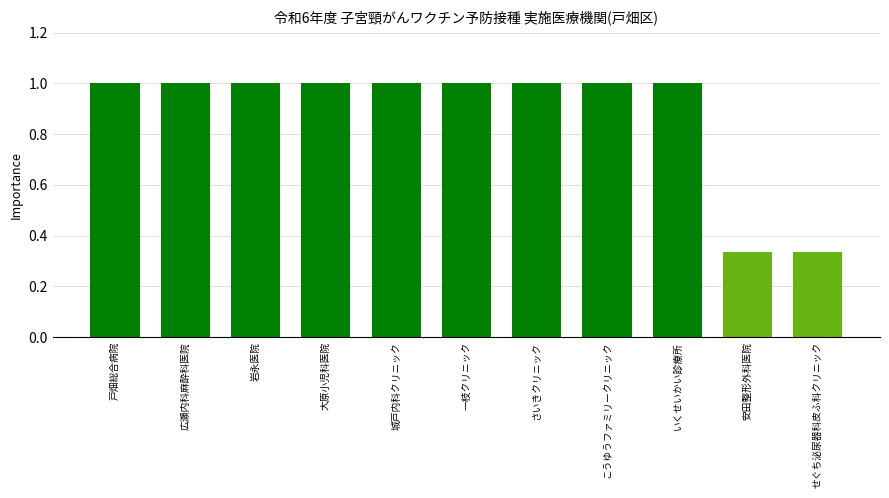

What is the sum of the values at せぐち泌尿器科皮ふ科クリニック and 広瀬内科麻酔科医院?

1.3